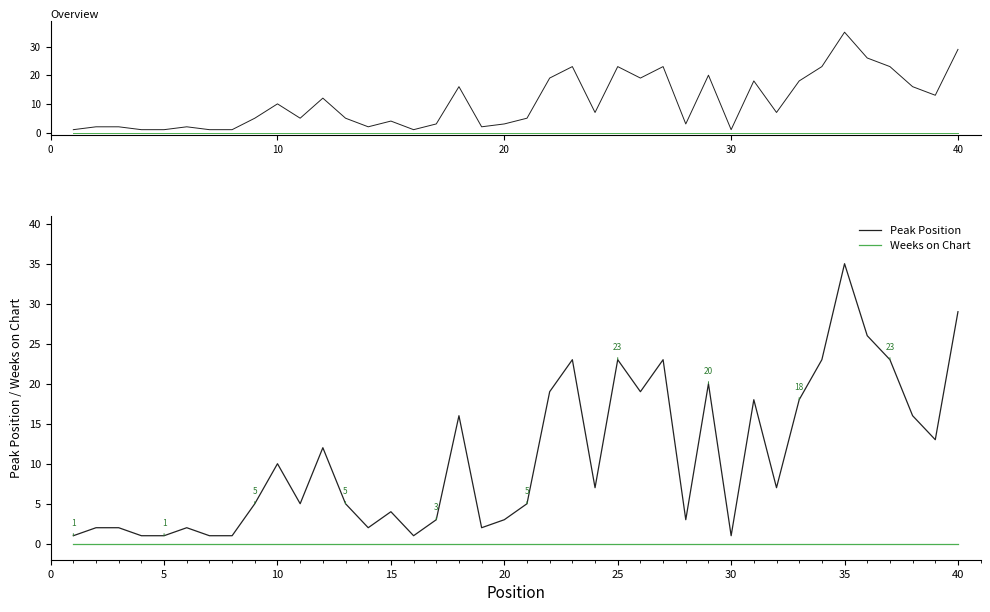

Is this an area chart (filled region under the line)?

No